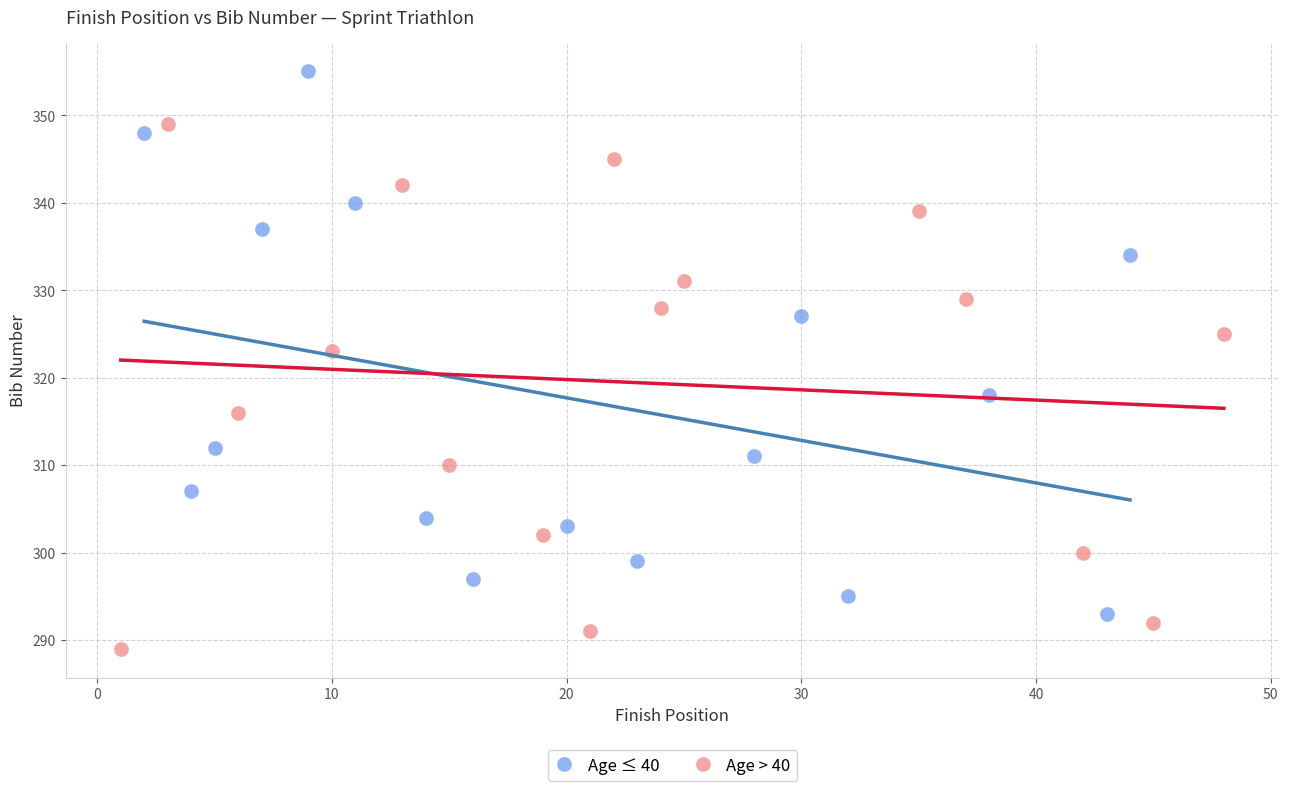

Which series reaches the maximum Y coordinate?

Age ≤ 40